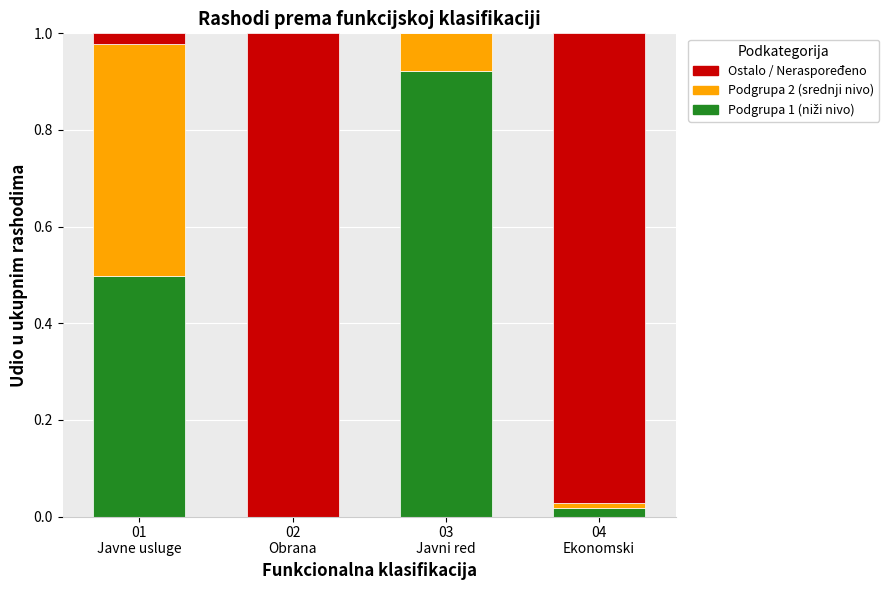

What is the total value across all series at 04
Ekonomski?

1.0